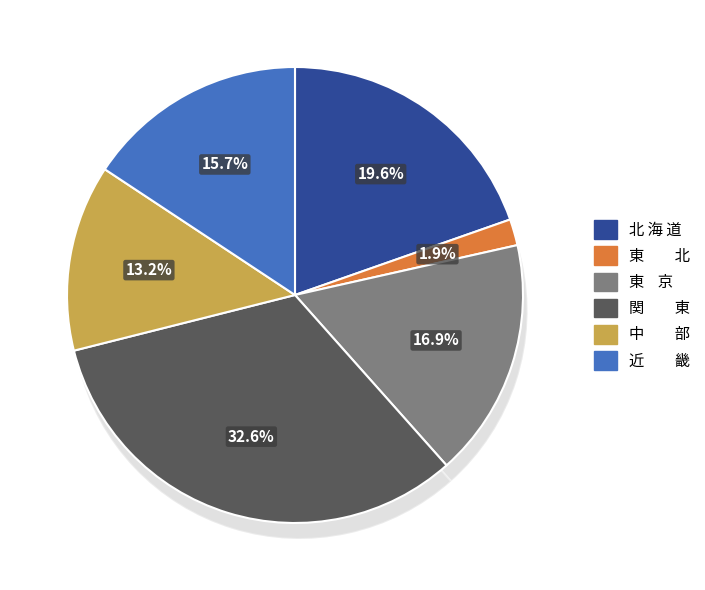

Count the number of slices in the pie.

6